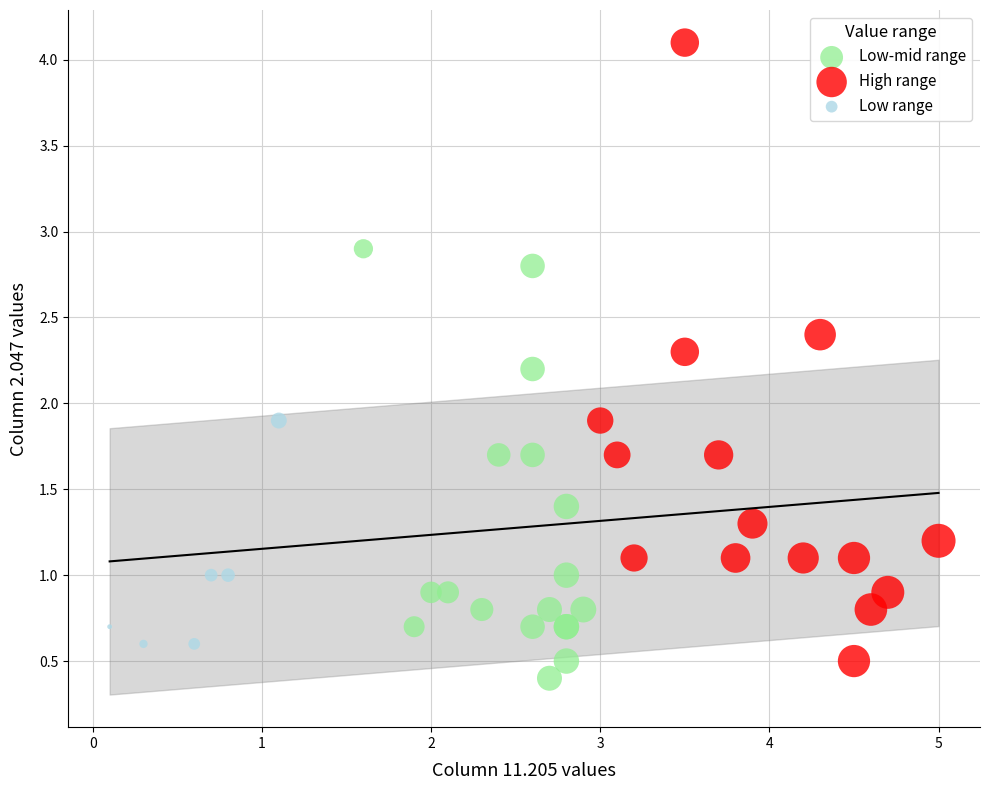

Which series reaches the maximum Y coordinate?

High range